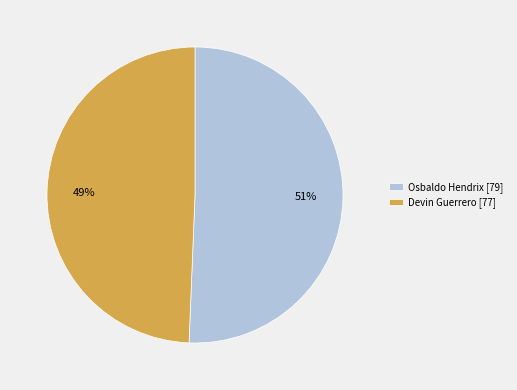

What is the ratio of the value at Devin Guerrero to the value at Osbaldo Hendrix?

1.0